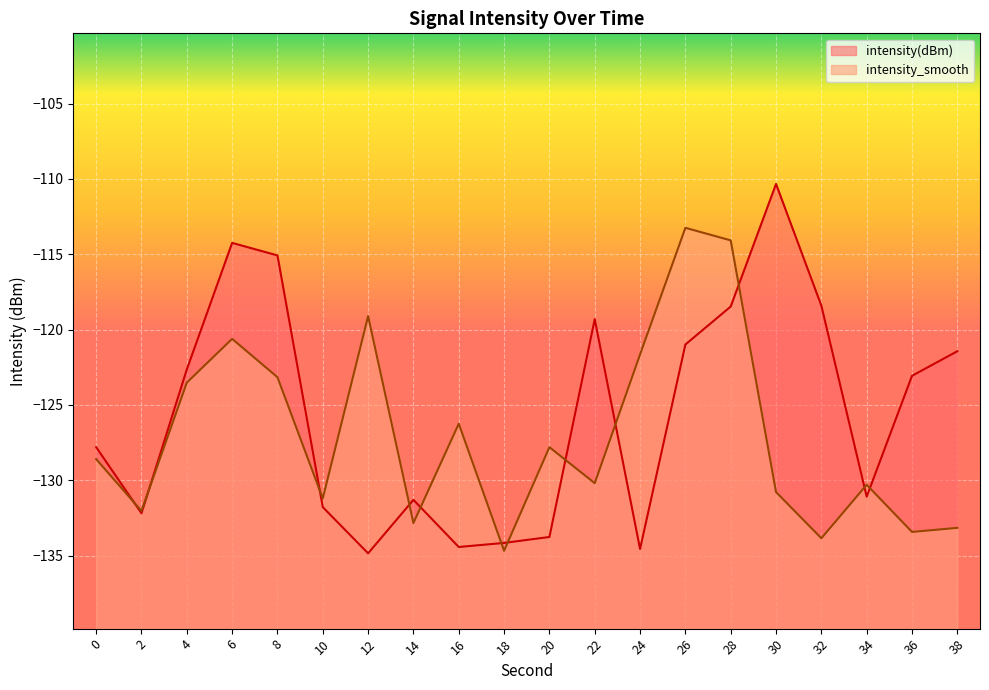

Which category has the highest value in the intensity(dBm) series?

30